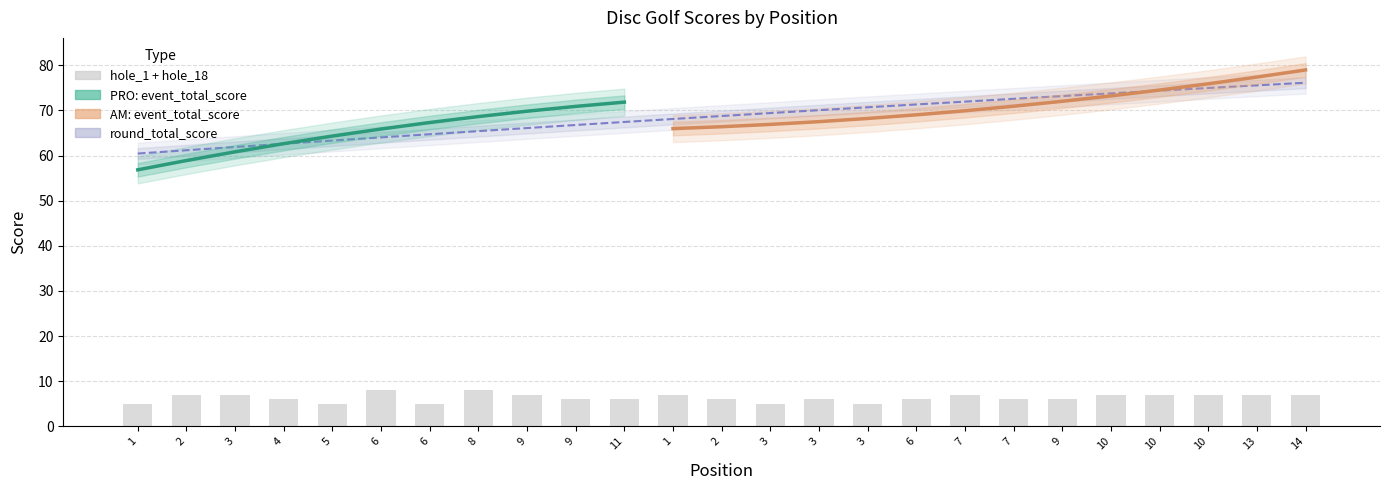

Is it true that hole_18 equals 2 at 10?

False